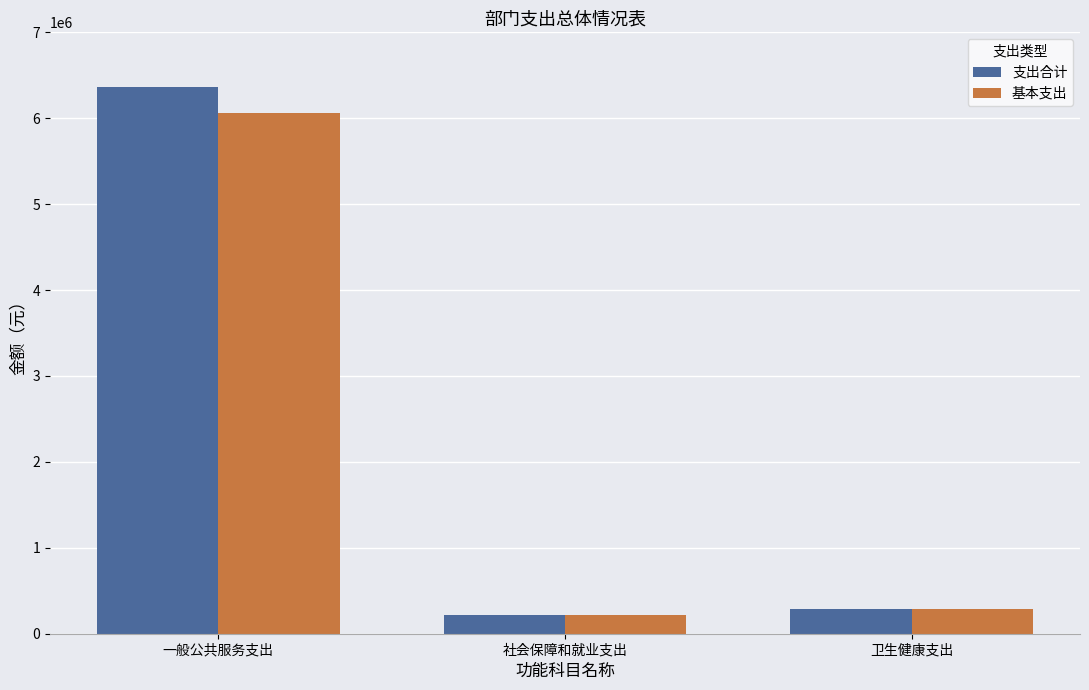

Reading left to right, what are all the values shown in this chart?

支出合计: 一般公共服务支出=6368636.0	社会保障和就业支出=218733.2	卫生健康支出=284308.6
基本支出: 一般公共服务支出=6057136.0	社会保障和就业支出=218733.2	卫生健康支出=284308.6